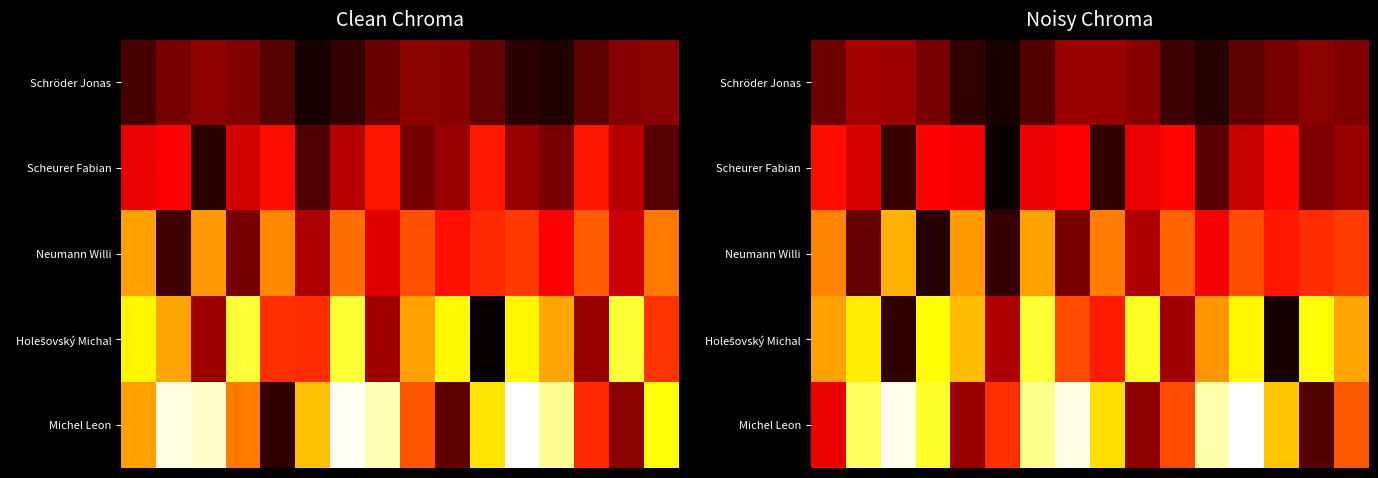

What is the spread (max minus min) of values at 2?

4.7